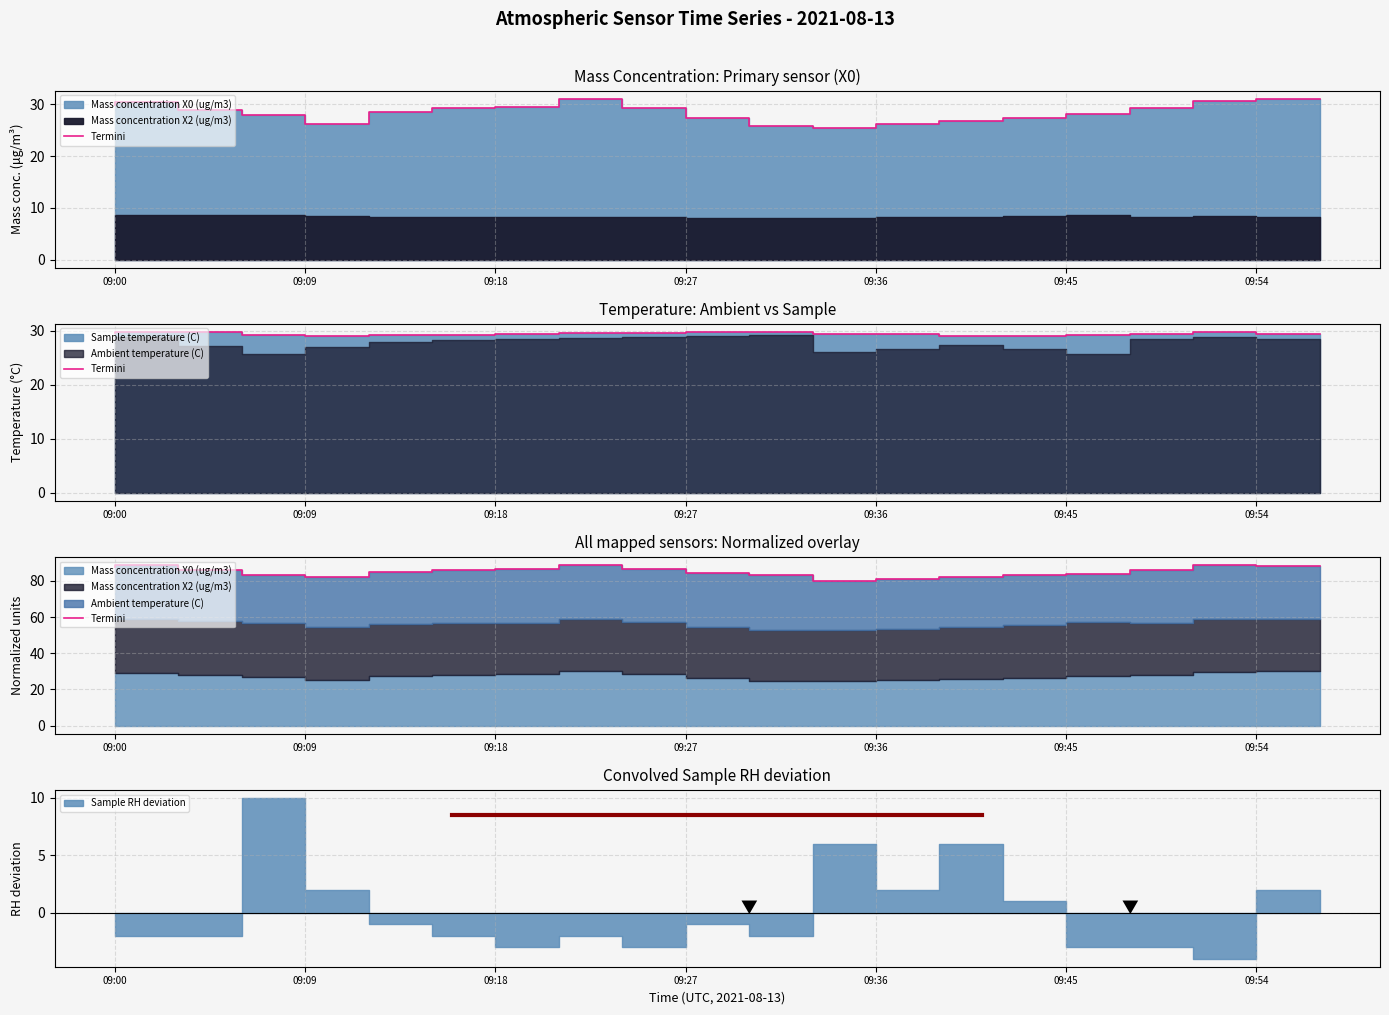

What is the sum of all values?

1699.9